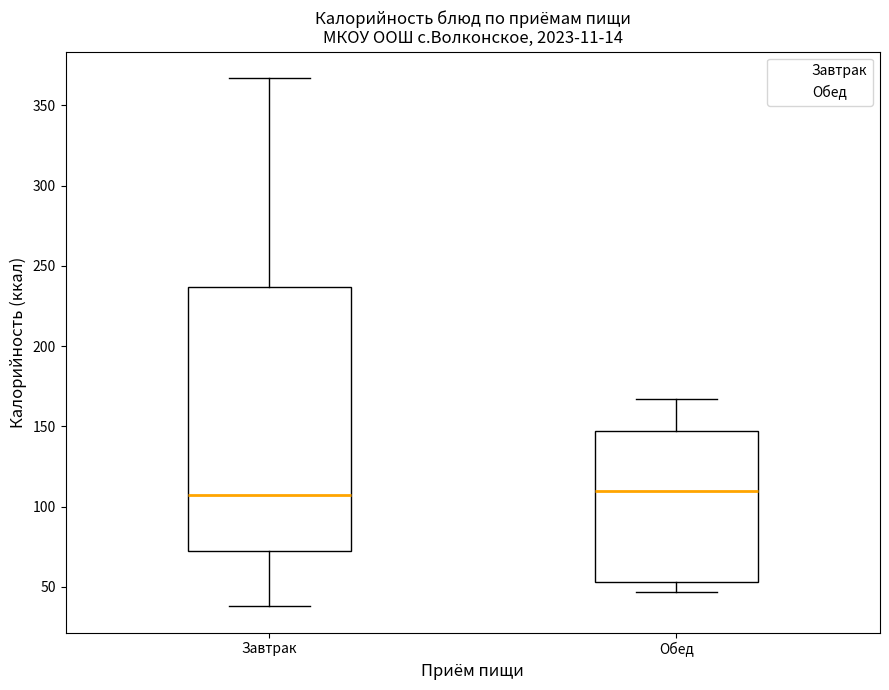

Where is the upper edge of the box for Обед on the y-axis? The values are not printed on the chart, so give them approximately, as read against the axis.

145